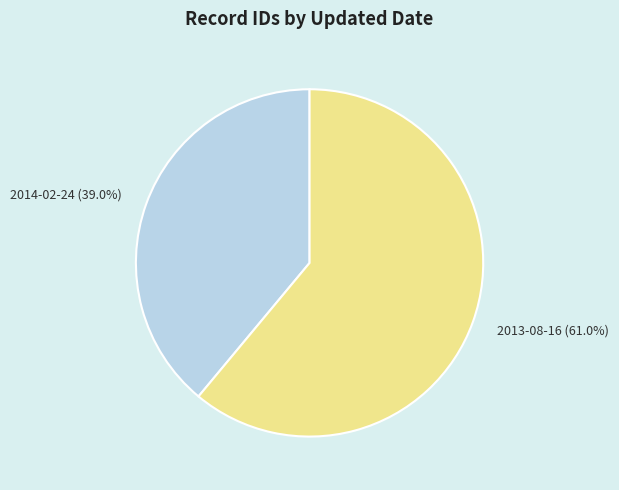

Between 2013-08-16 and 2014-02-24, which is larger?

2013-08-16